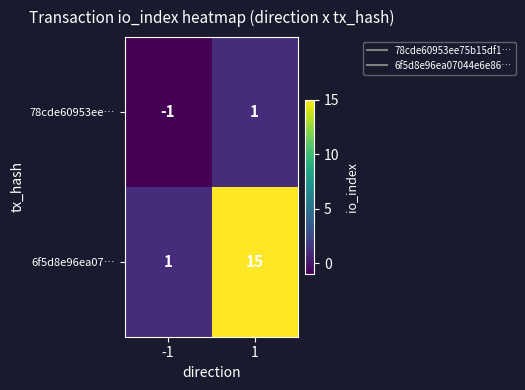

What is the difference between the 6f5d8e96ea07… values at 1 and -1?

14